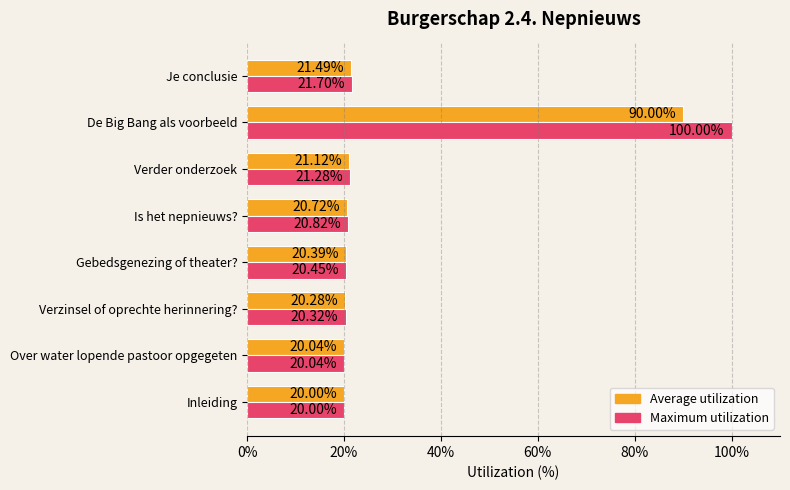

Between Over water lopende pastoor opgegeten and Verzinsel of oprechte herinnering?, which series saw the biggest shift?

Maximum utilization